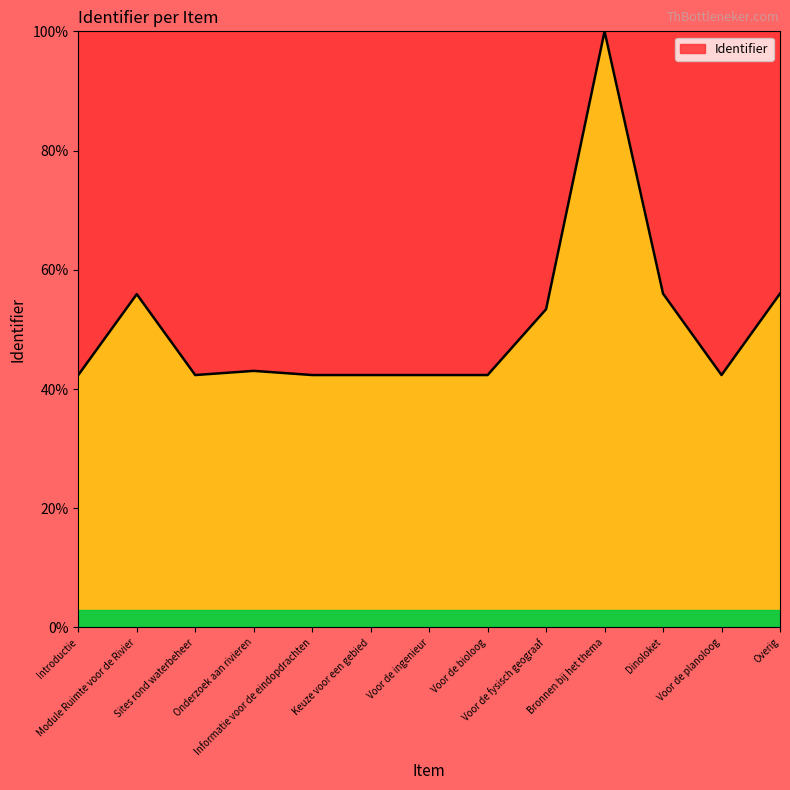

What is the change in value from Informatie voor de eindopdrachten to Voor de fysisch geograaf?

+11.0